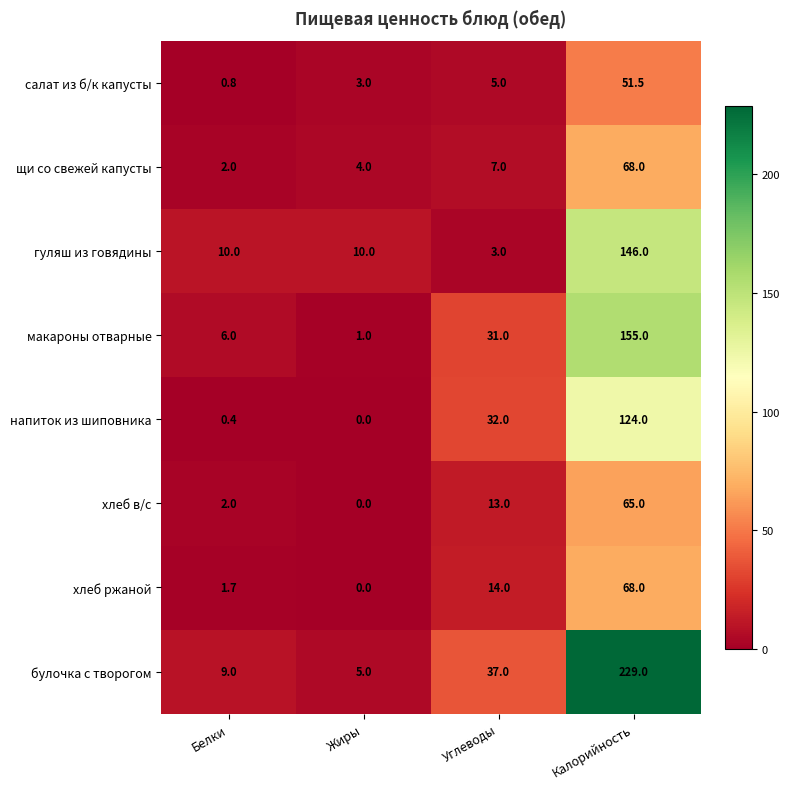

What is the difference between the second highest and minimum values in the напиток из шиповника series?

32.0